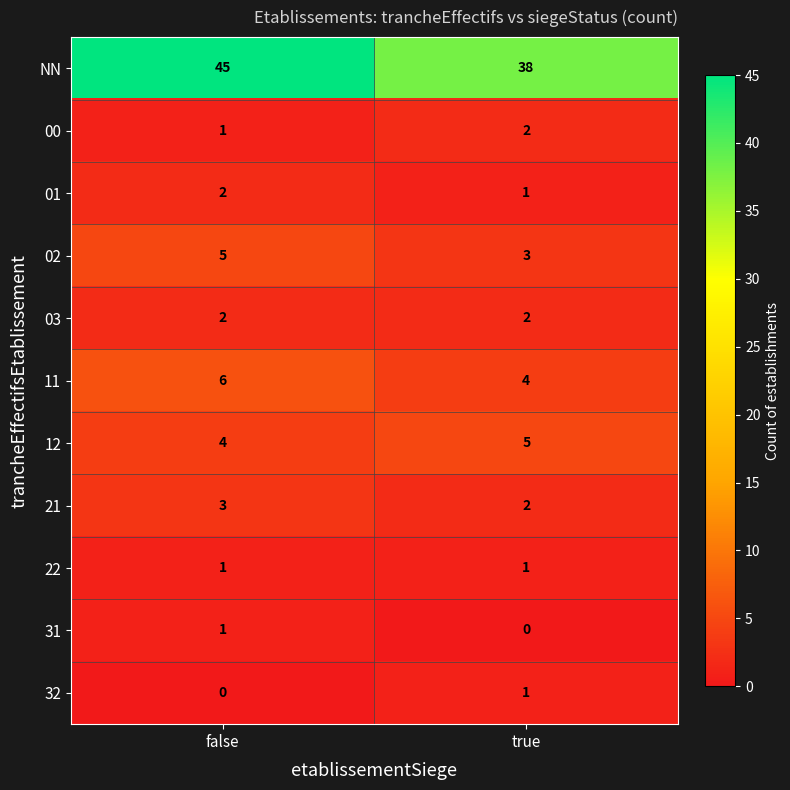

Where is 12 nearest to the value 4?

false